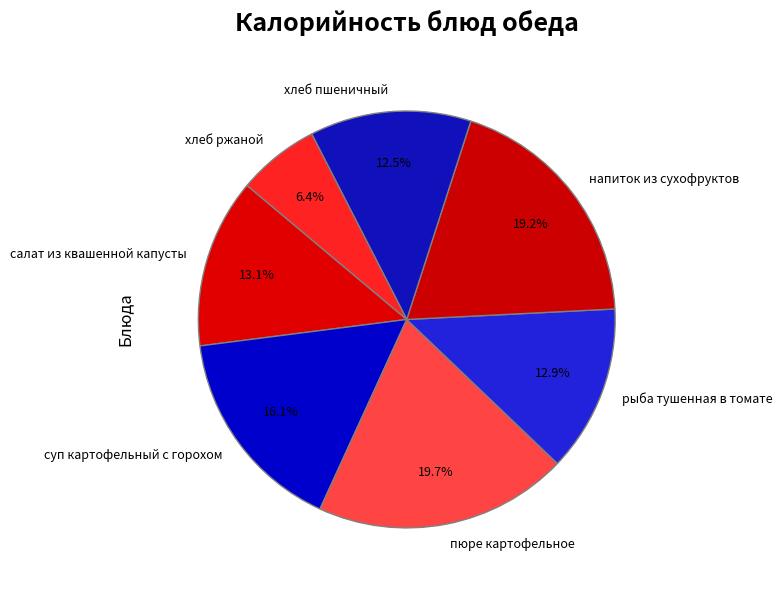

How many slices are in this pie chart?

7